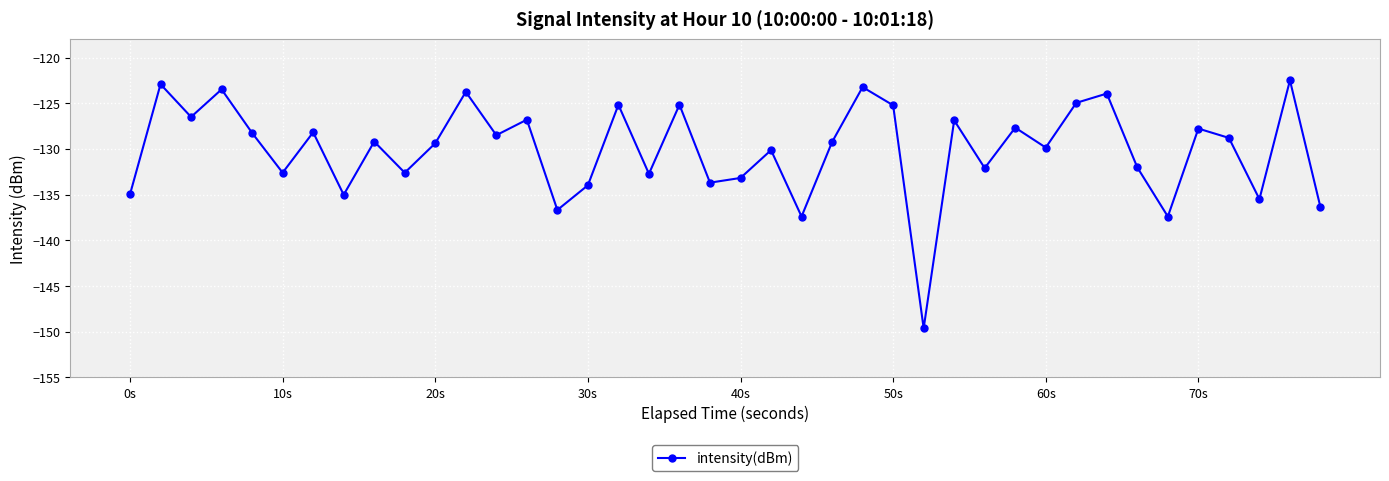

What is the maximum value shown in the chart?

-122.5